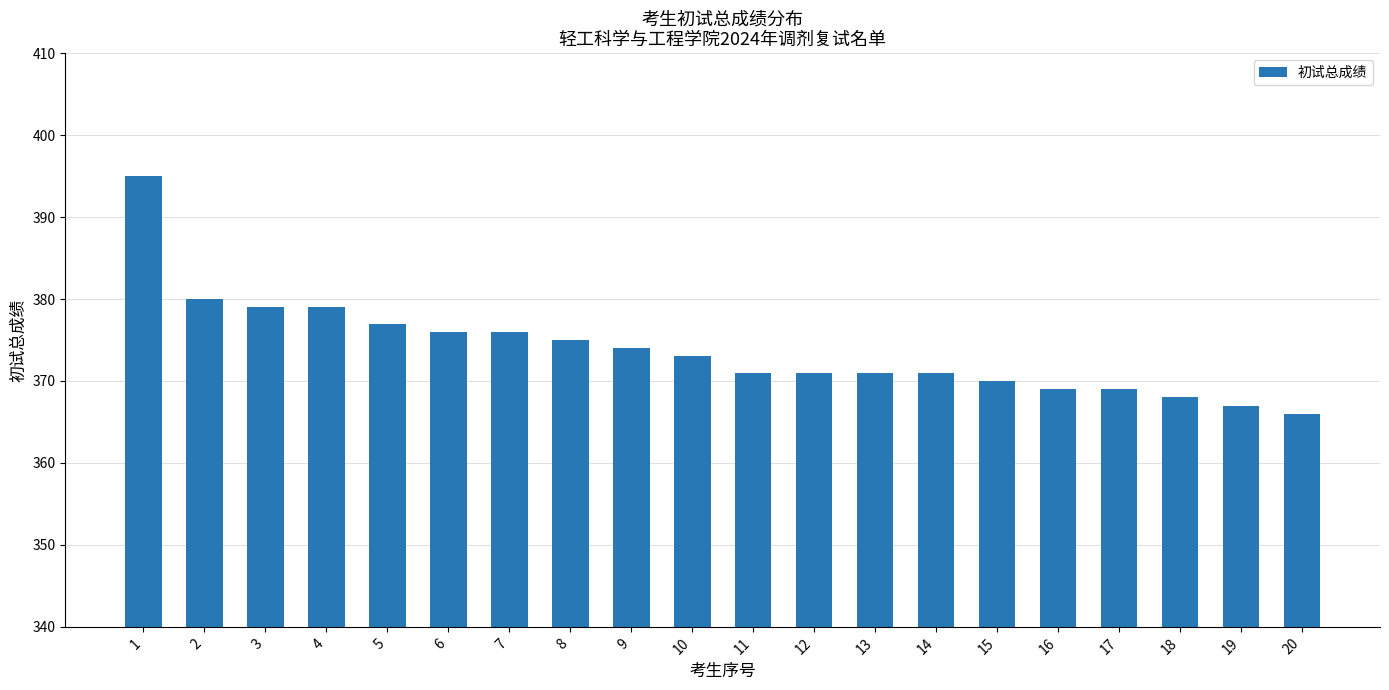

Reading right to left, what are all the values shown in this chart?

366	367	368	369	369	370	371	371	371	371	373	374	375	376	376	377	379	379	380	395